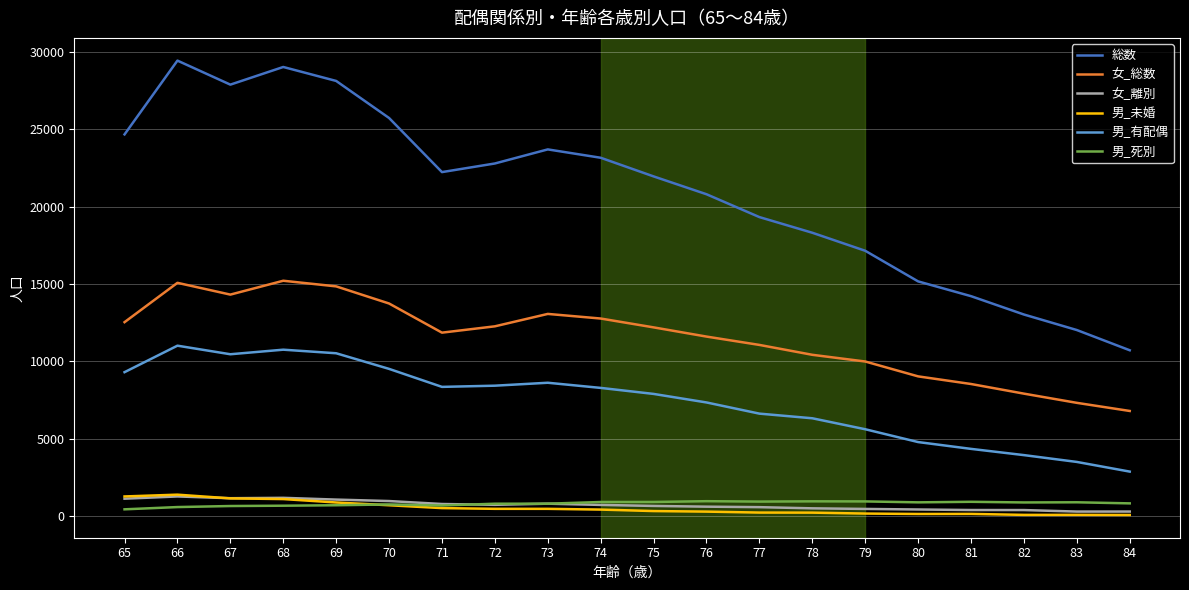

Is it true that 男_有配偶 equals 6232 at 83?

False